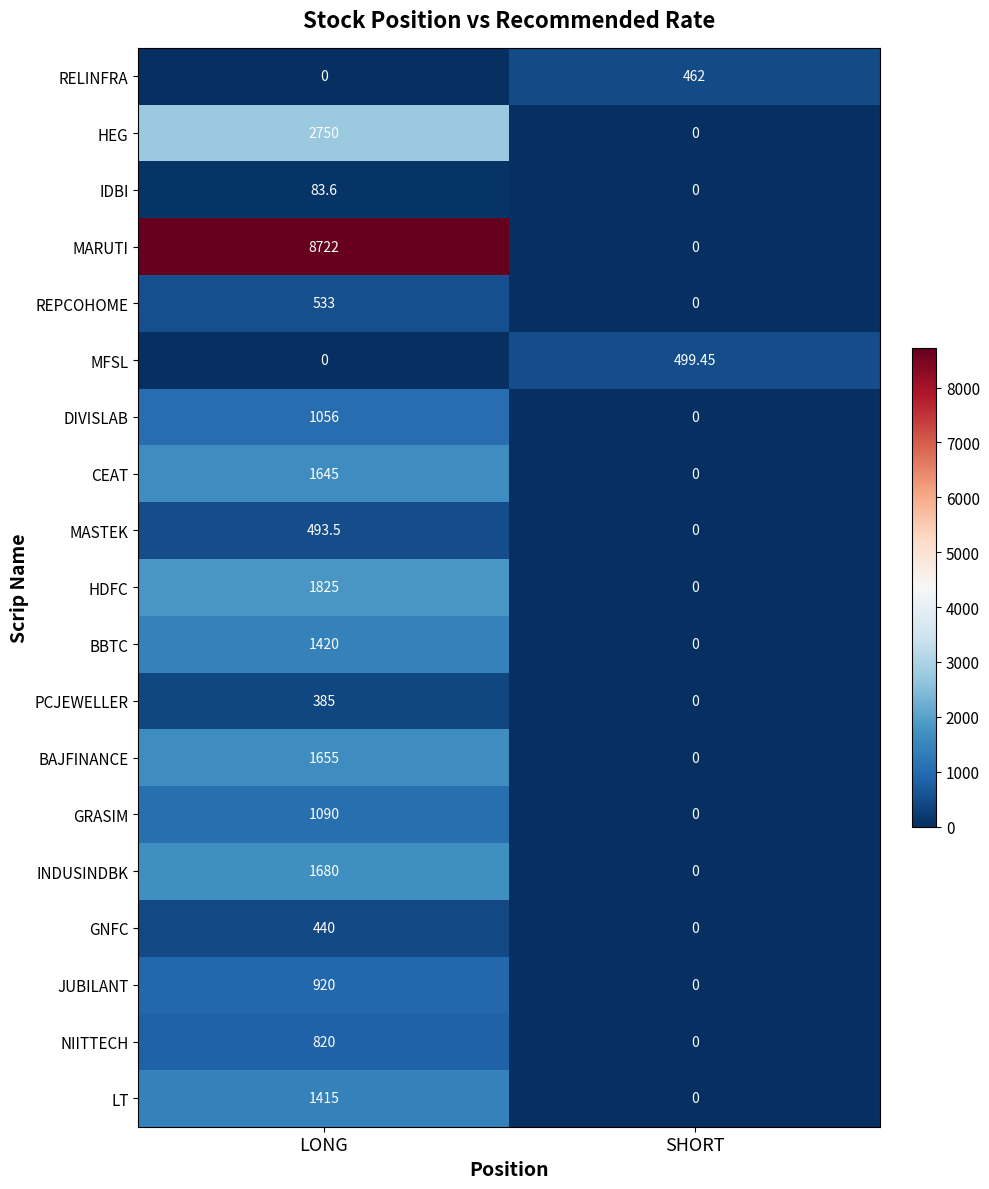

At which label is CEAT closest to 822?

SHORT